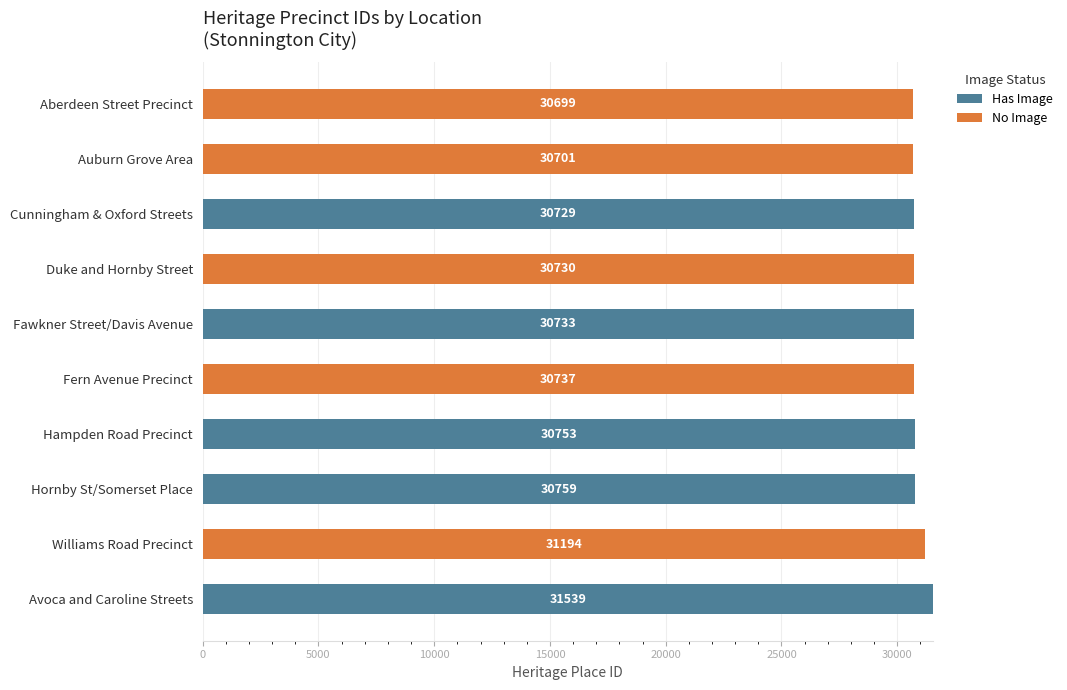

What is the sum of the Has Image values at Williams Road Precinct and Hampden Road Precinct?

30753